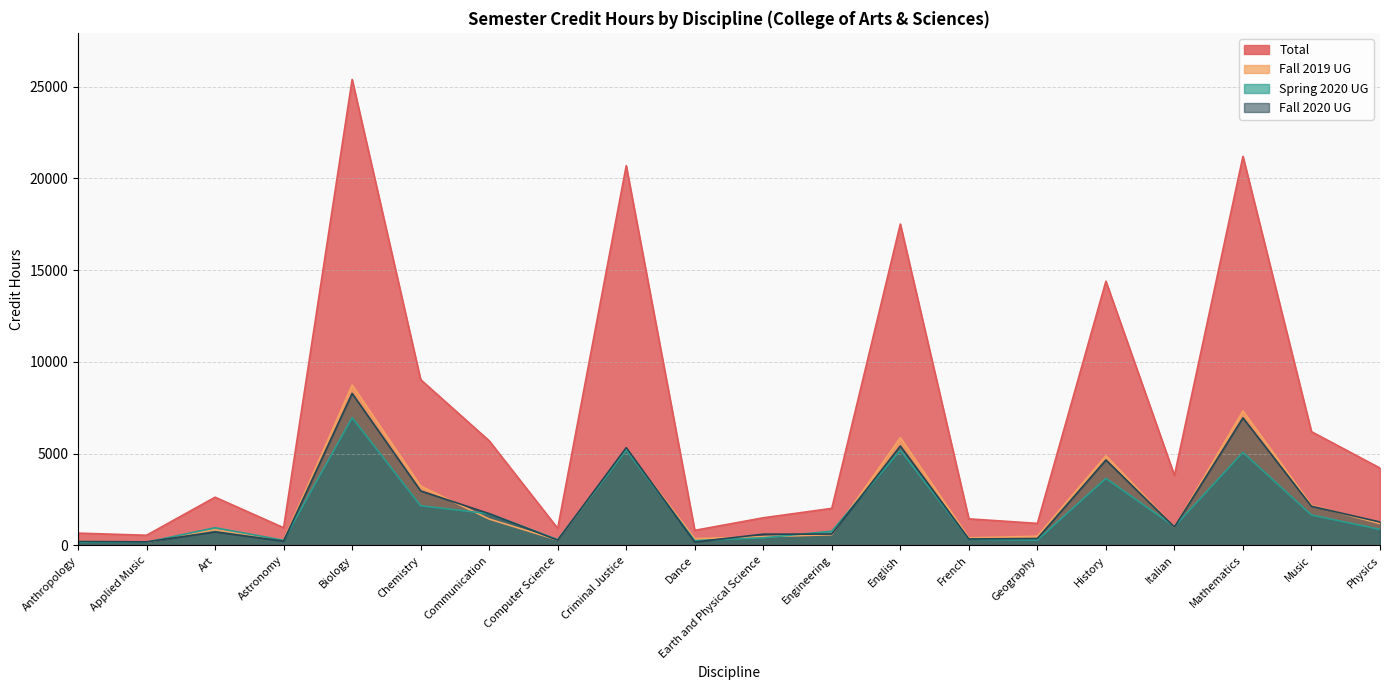

The Spring 2020 UG series shows 873 at Physics. True or false?

True